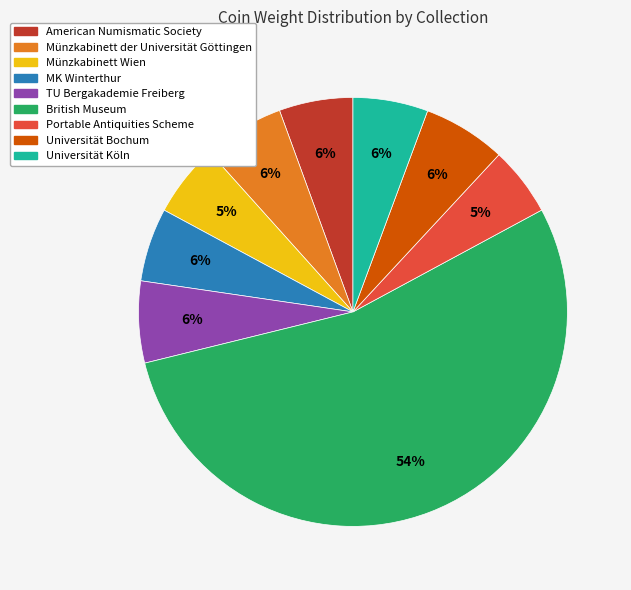

Count the number of slices in the pie.

9